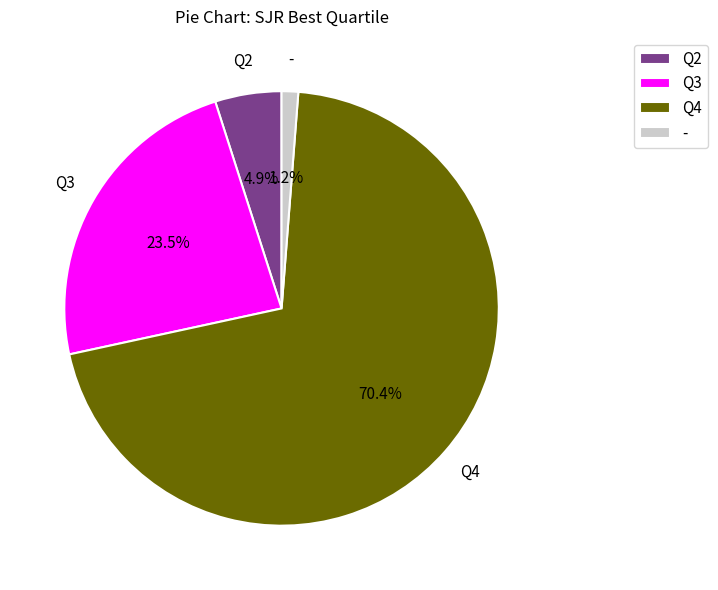

What is the ratio of the value at Q4 to the value at Q3?

3.0